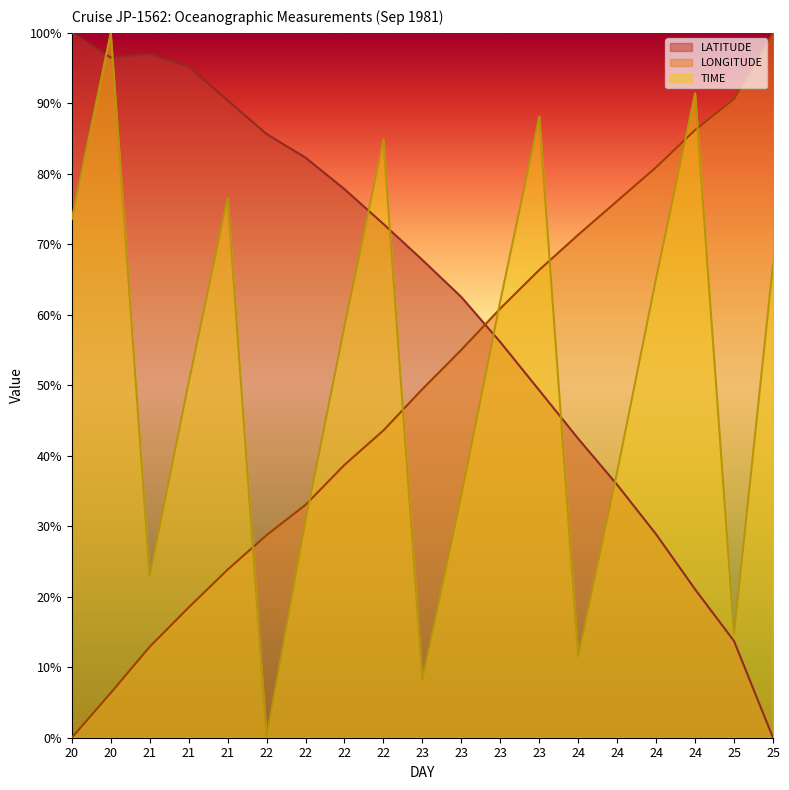

What is the sum of all LATITUDE values?

1175.4